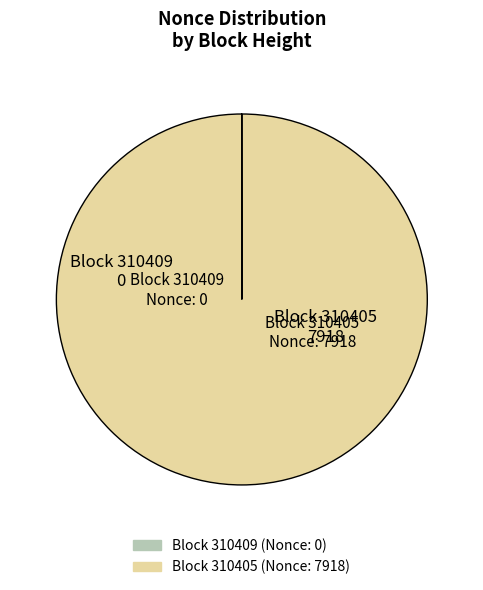

Is there a majority slice in this chart?

Yes